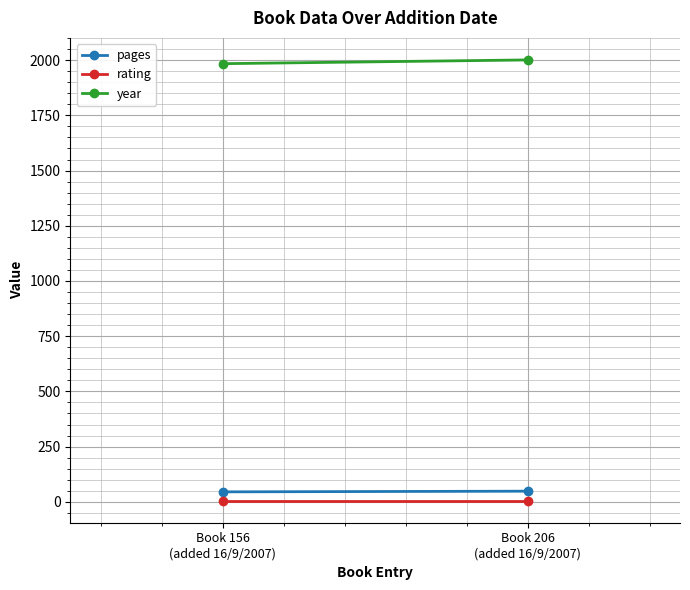

At which category is the sum across all series the highest?

Book 206
(added 16/9/2007)